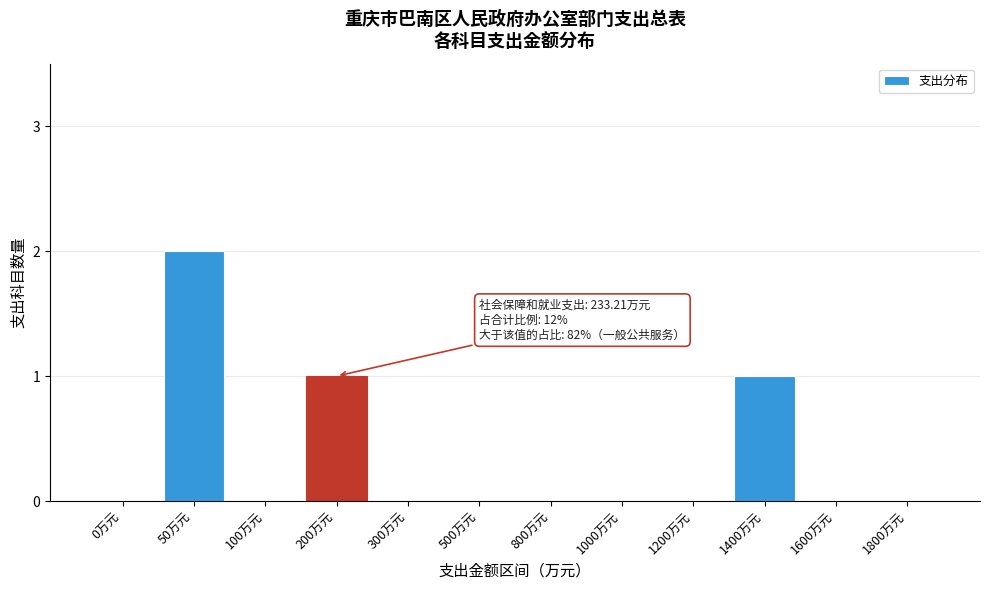

At which category does the chart reach its peak across all series?

50万元